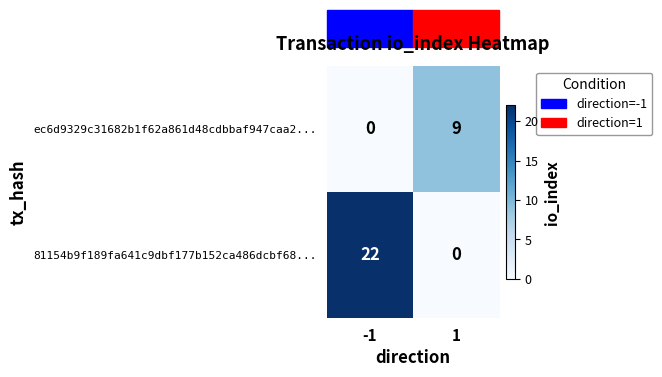

What is the total value across all series at -1?

22